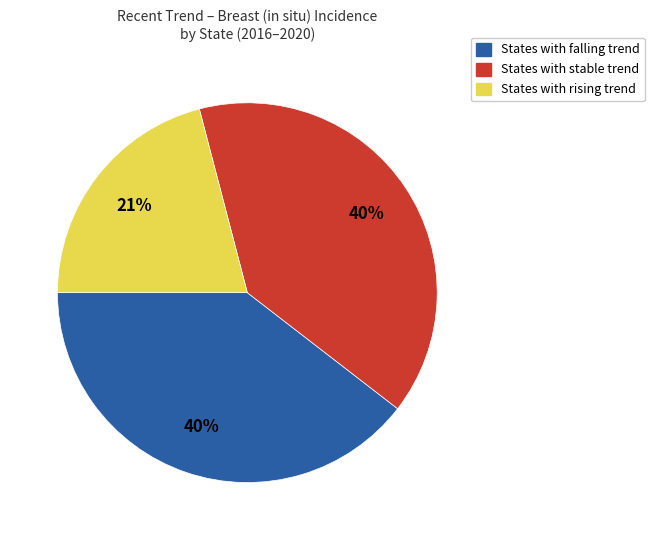

To the nearest percent, what is the average slice percentage?

33%